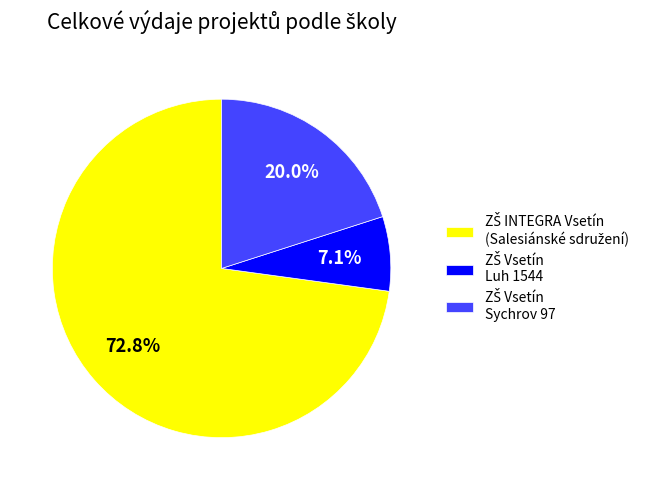

Is there a majority slice in this chart?

Yes